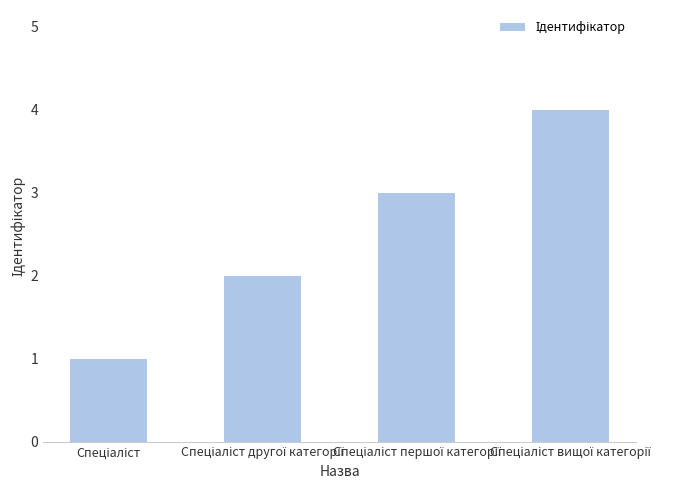

What is the minimum value shown in the chart?

1